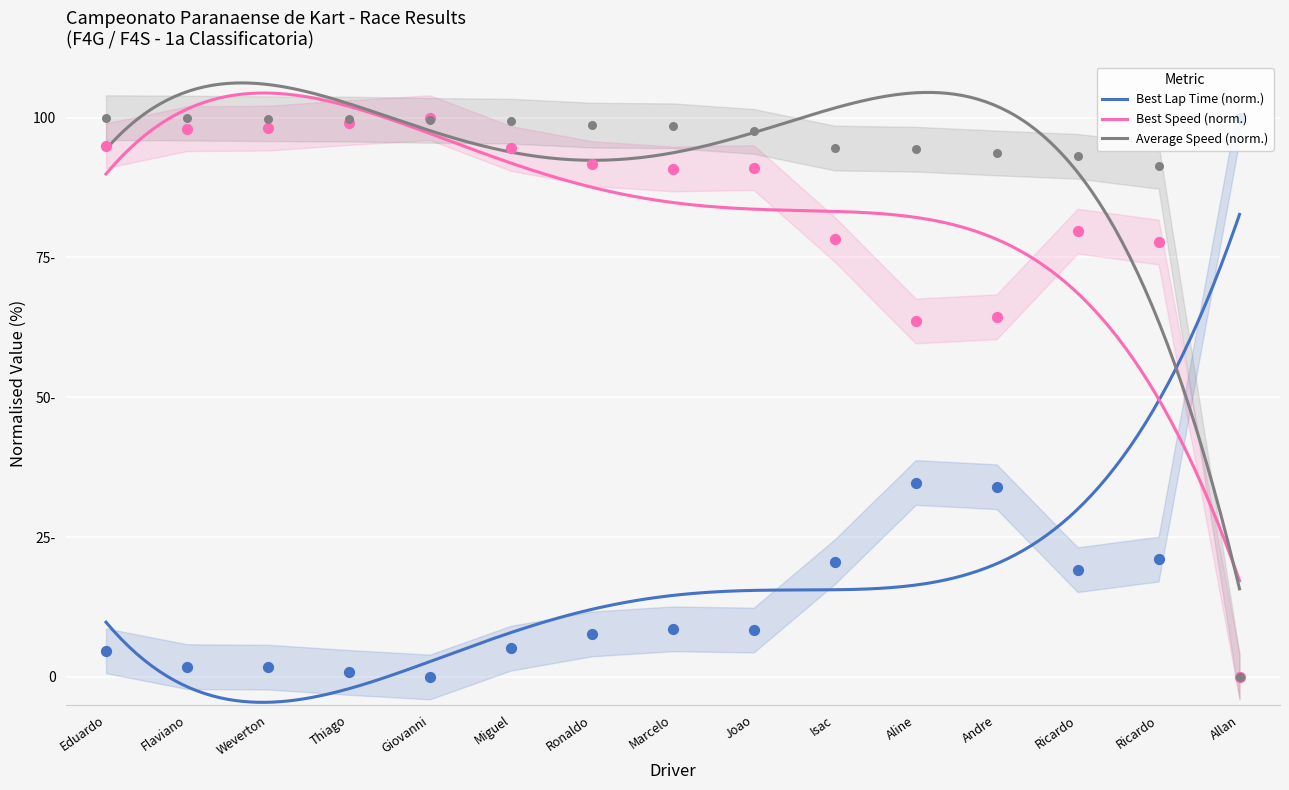

At which category is the sum across all series the highest?

Flaviano